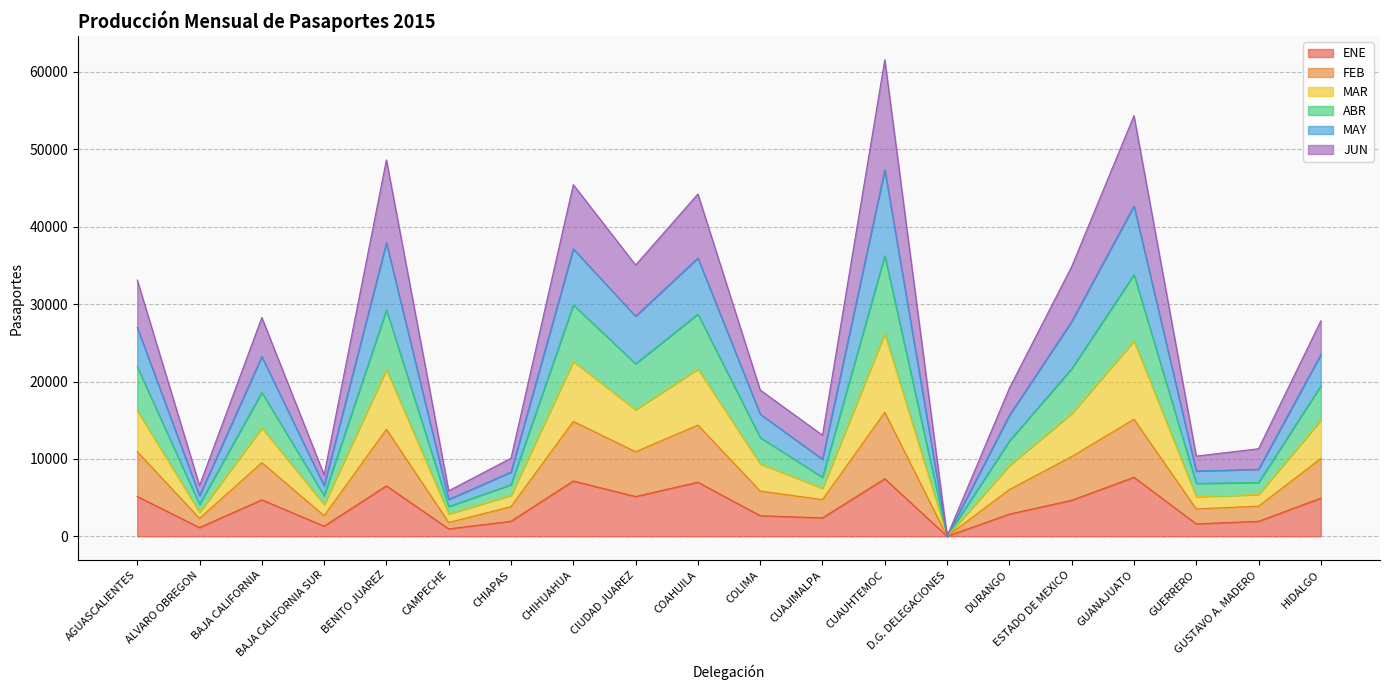

True or false: ENE has more than 0 points higher than both neighbors.

True